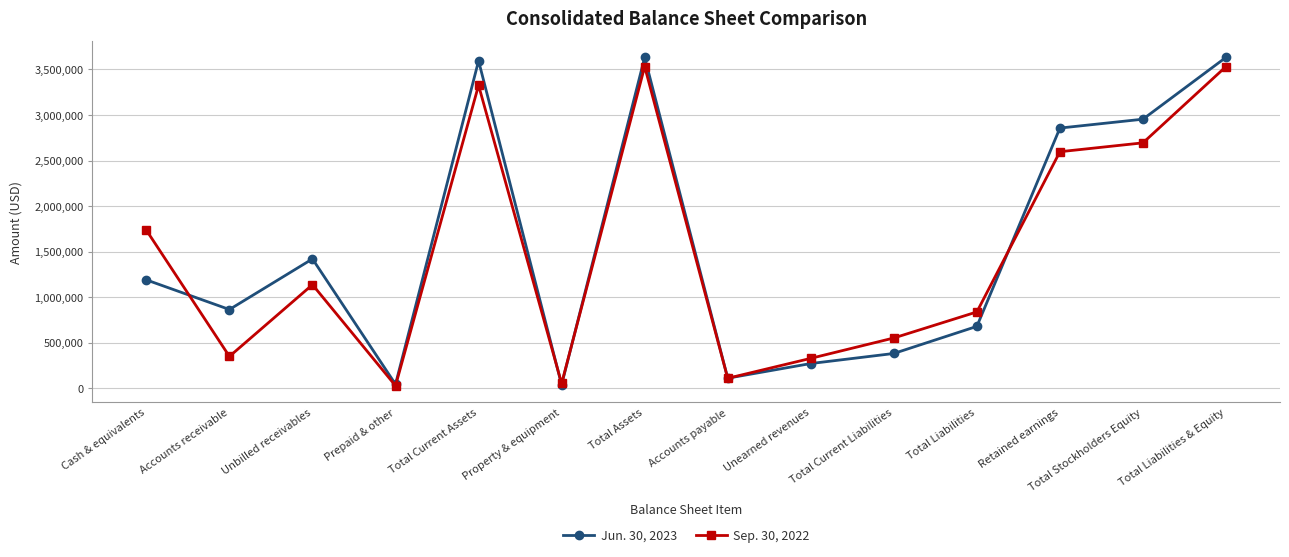

At how many categories does at least one series exceed 3209241?

3